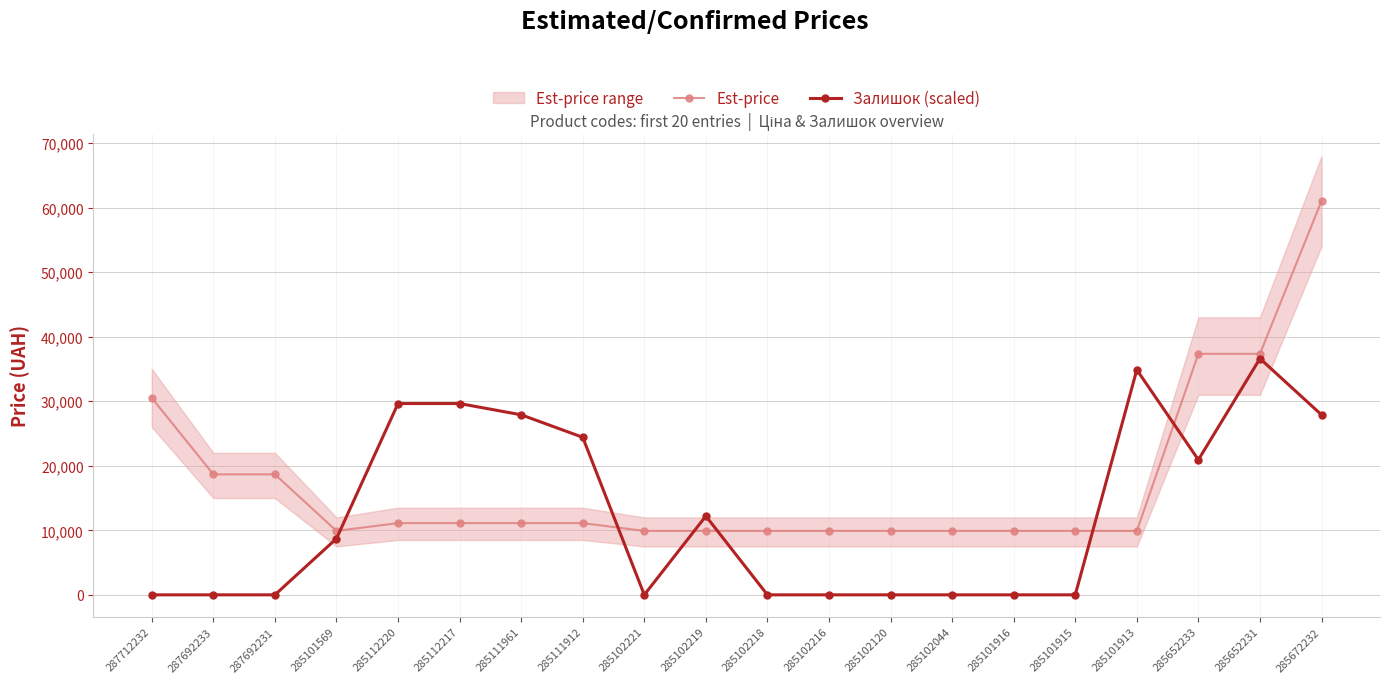

Rank the series by their average value, from lowest to highest.

Залишок (scaled), Est-price